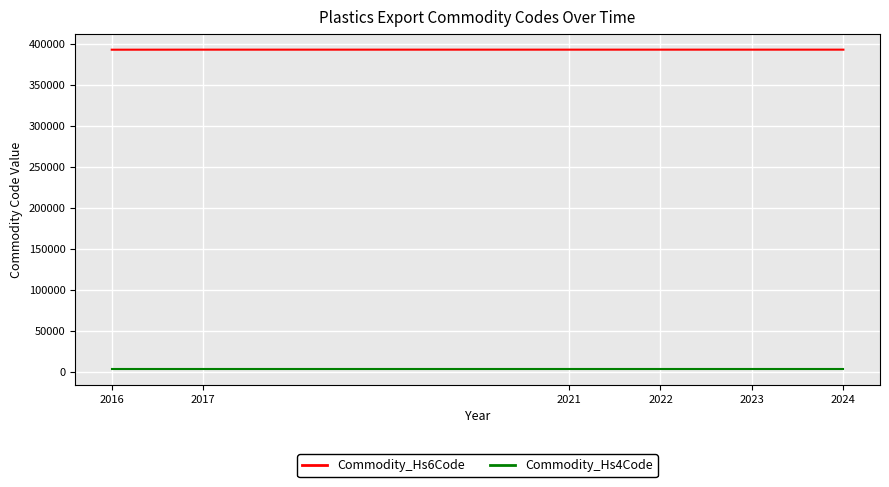

Reading right to left, list all the values displayed in this chart.

Commodity_Hs6Code: 392690	392690	392690	392690	392690	392690	392690	392690	392690	392690	392690	392690	392690	392690	392690	392690	392690	392630
Commodity_Hs4Code: 3926	3926	3926	3926	3926	3926	3926	3926	3926	3926	3926	3926	3926	3926	3926	3926	3926	3926